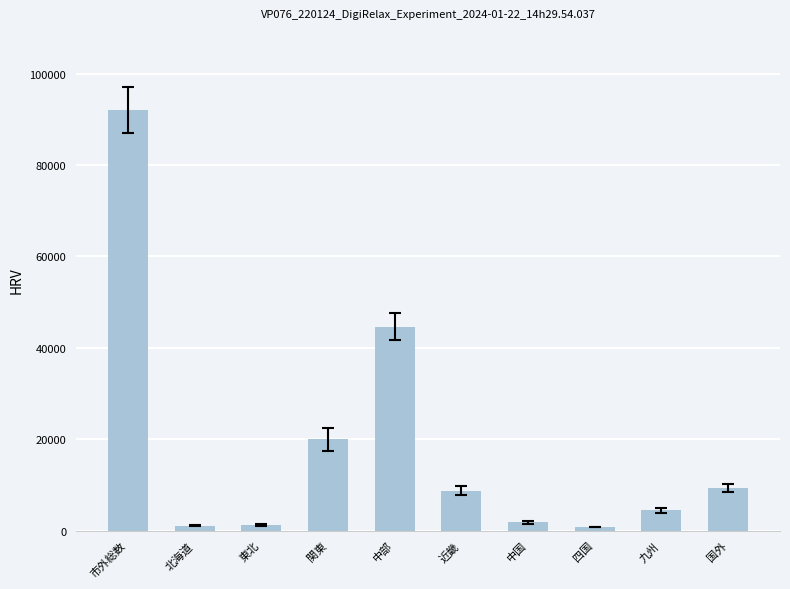

Where is the data nearest to the value 46388?

中部